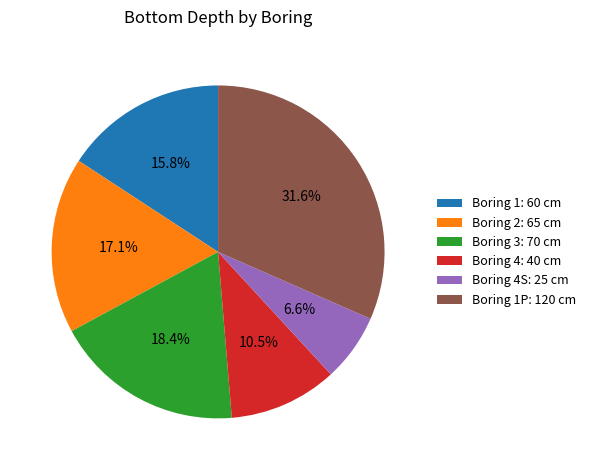

What is the total percentage of Boring 2: 65 cm and Boring 4S: 25 cm?

23.7%